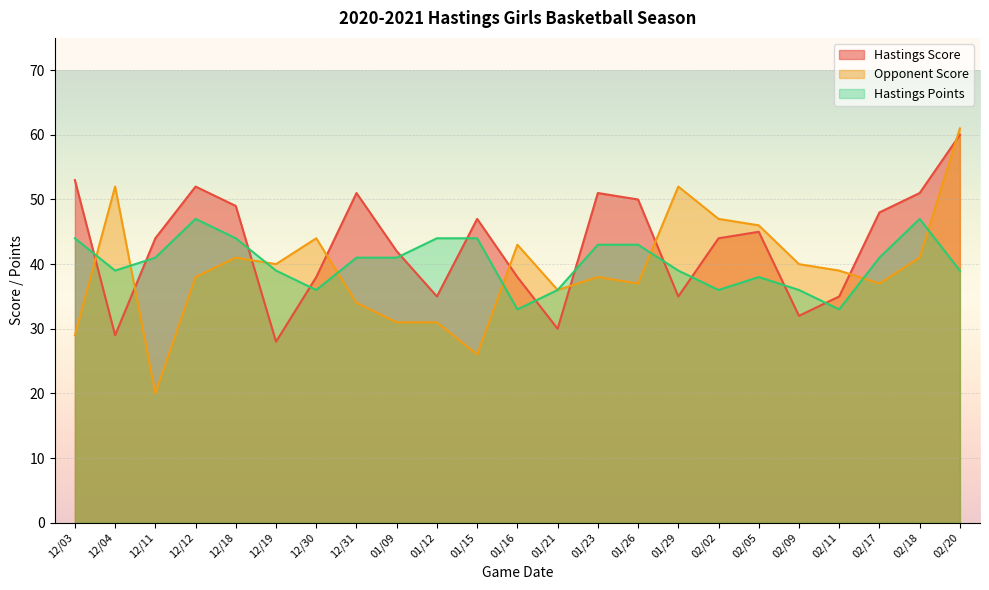

What is the difference between the maximum and second lowest values in the Opponent Score series?

35